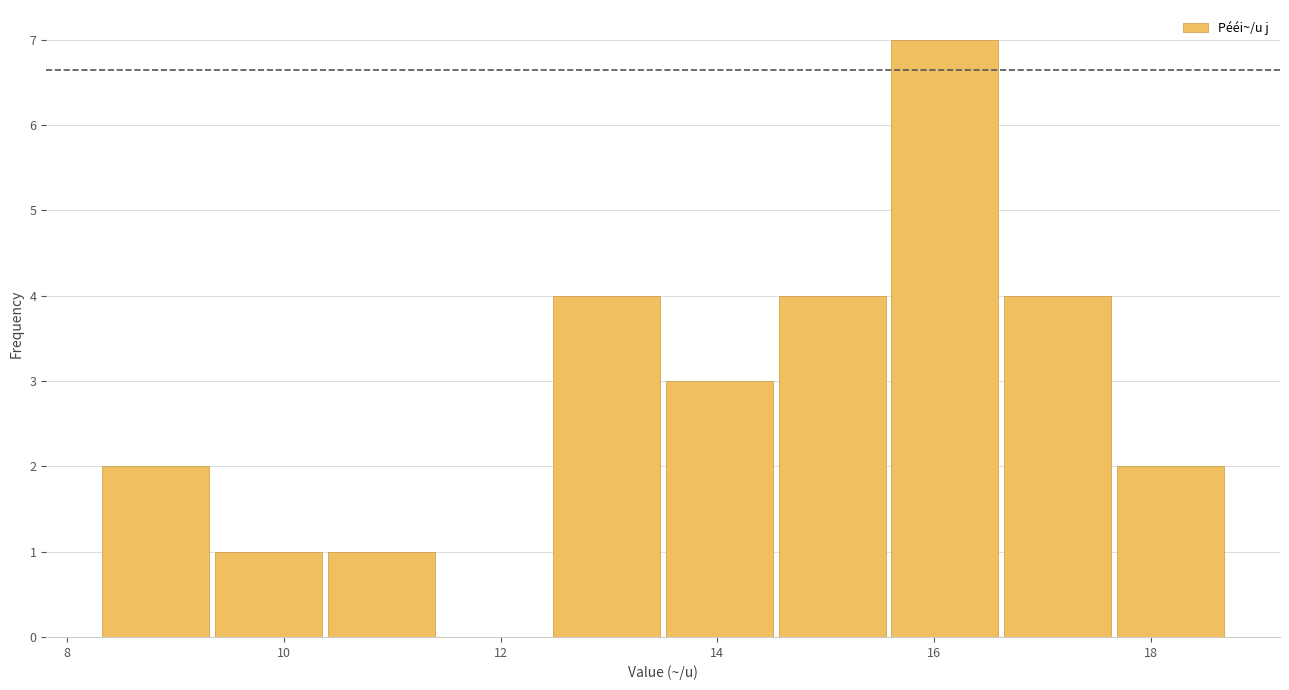

Which range on the x-axis has the tallest bar?

15.58 to 16.62